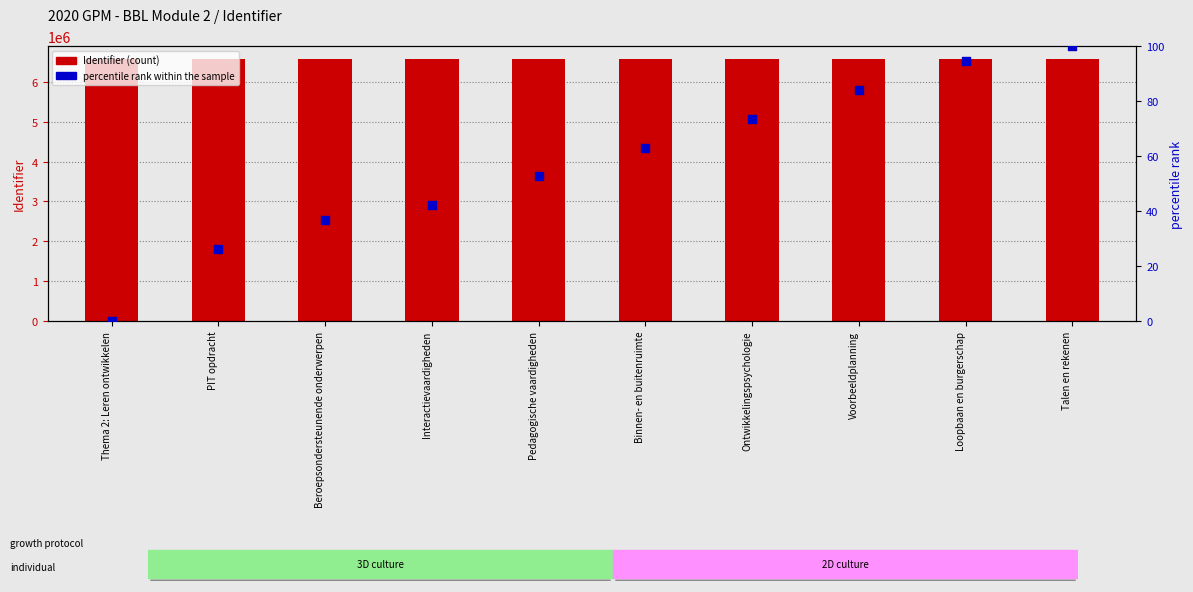

At which category is the sum across all series the highest?

Talen en rekenen